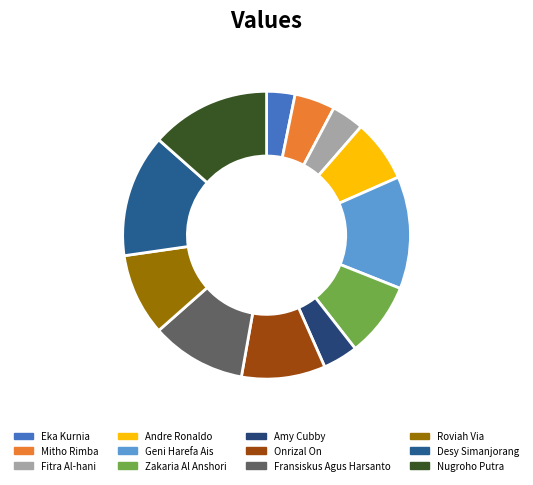

Count the number of slices in the pie.

12